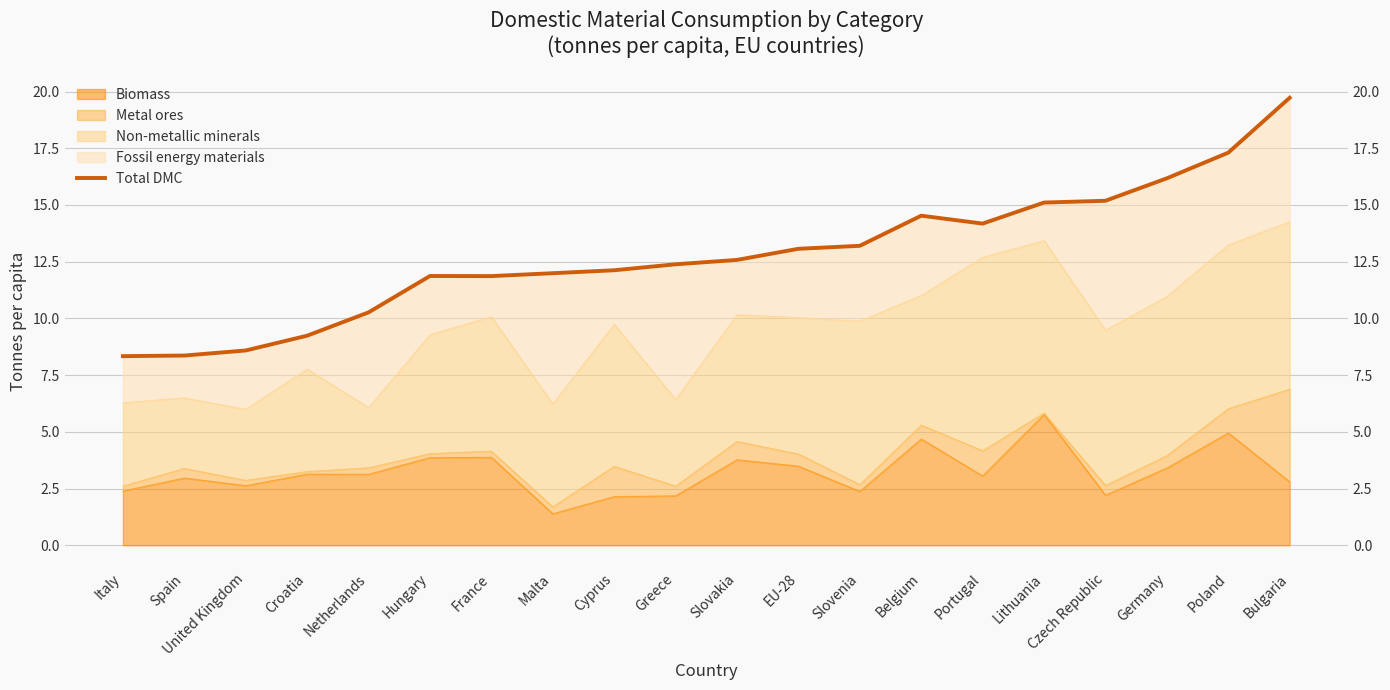

How many values are below 12?

8